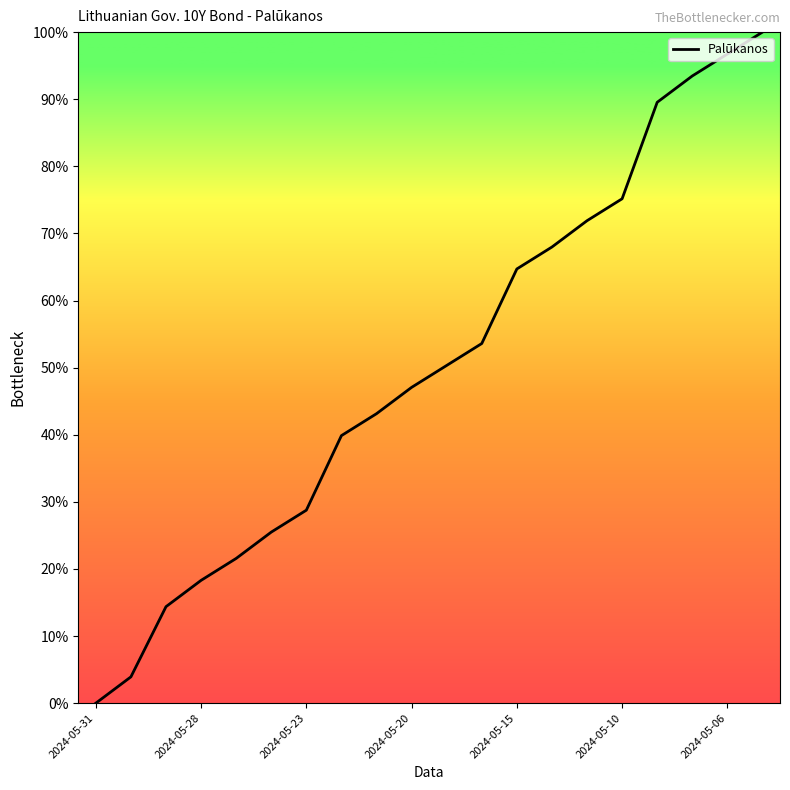

What is the greatest value displayed?

100.0